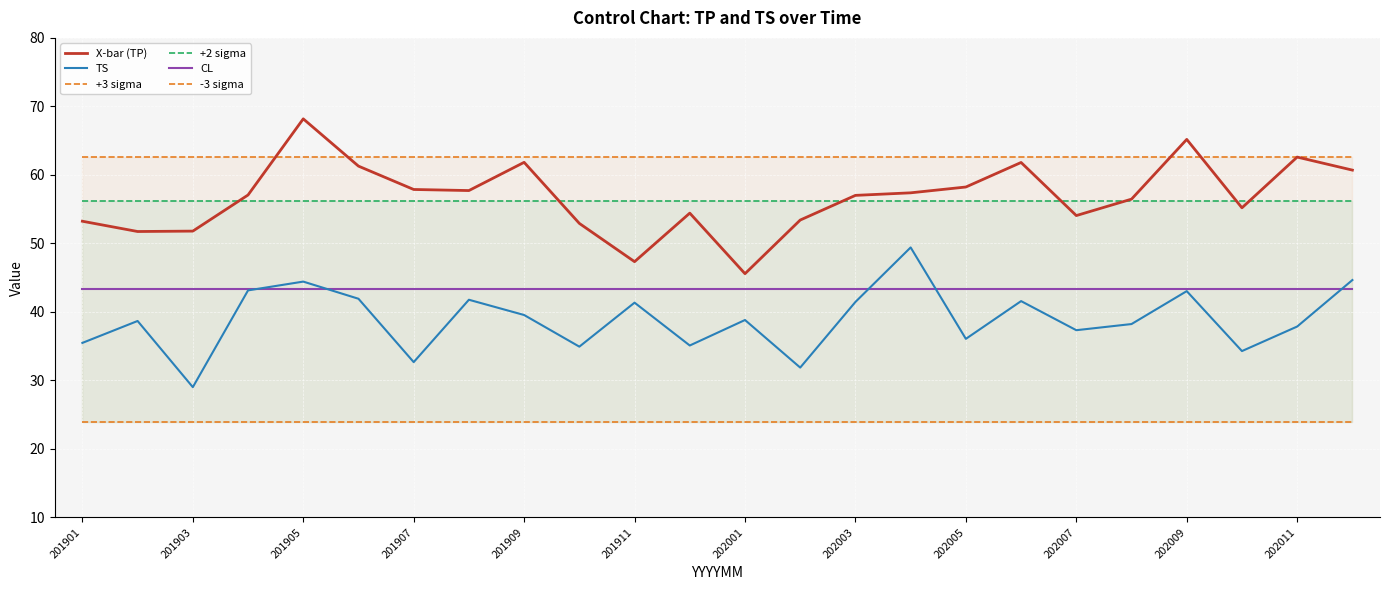

True or false: TS and +2 sigma intersect in this chart.

False